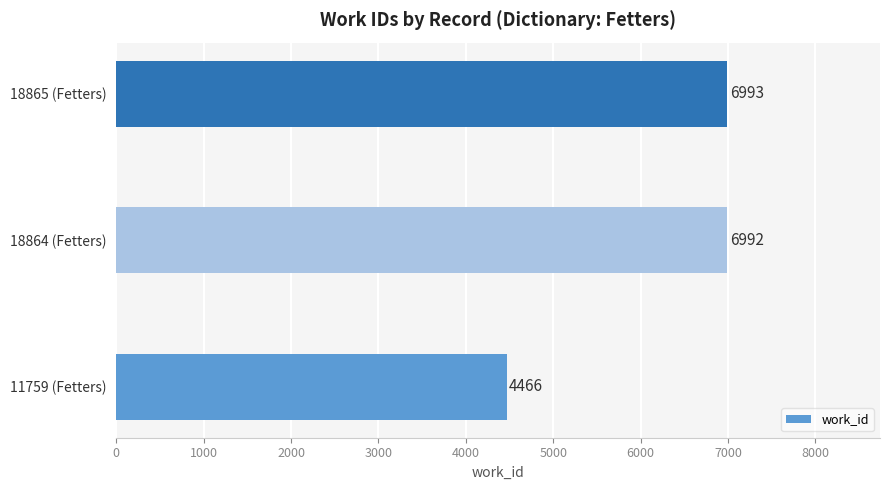

Approximately how many times larger is the value at 18865 (Fetters) compared to 18864 (Fetters)?

1.0